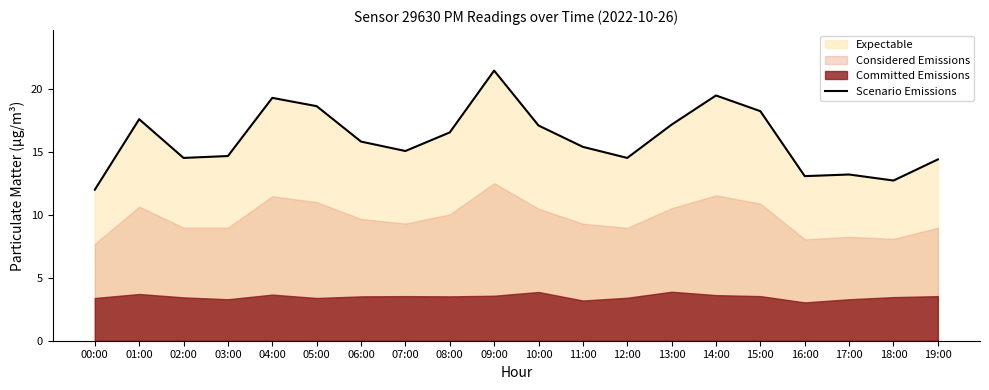

What is the difference between the second highest and second lowest values?

6.8